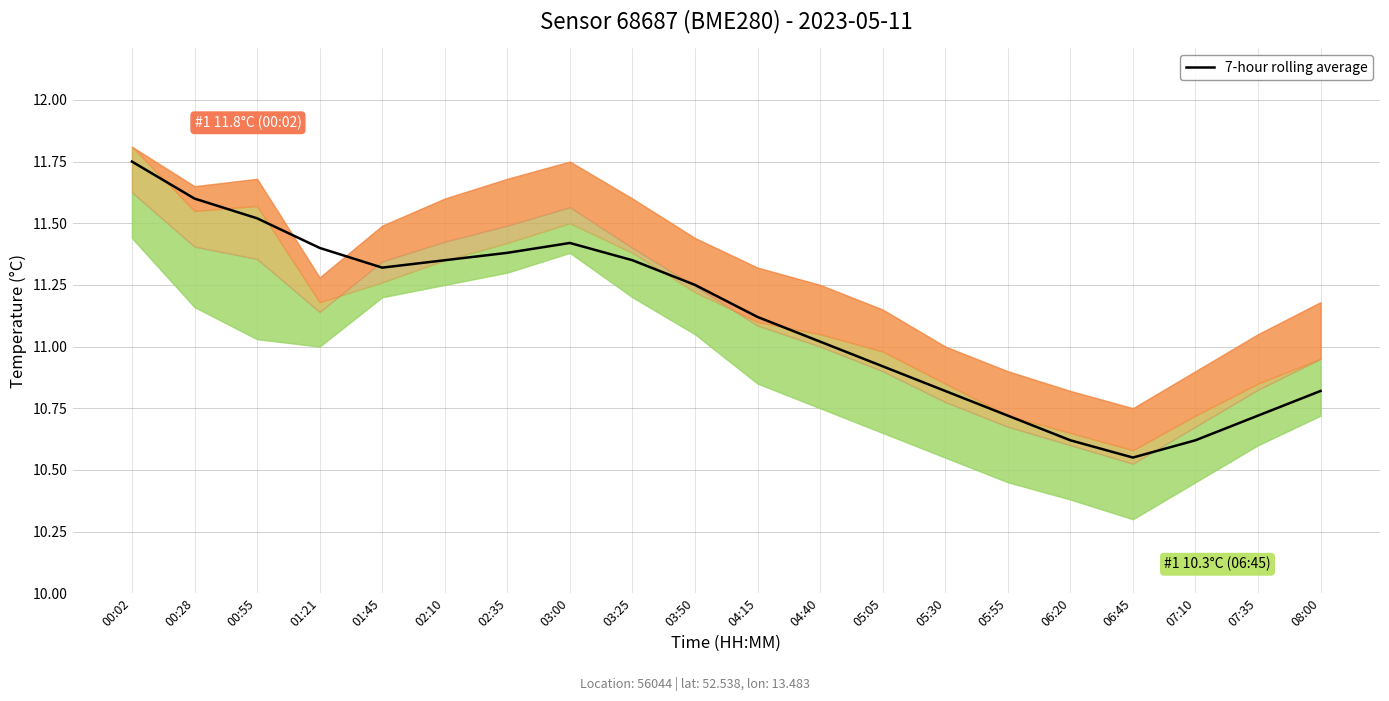

What is the sum of all values?

222.3